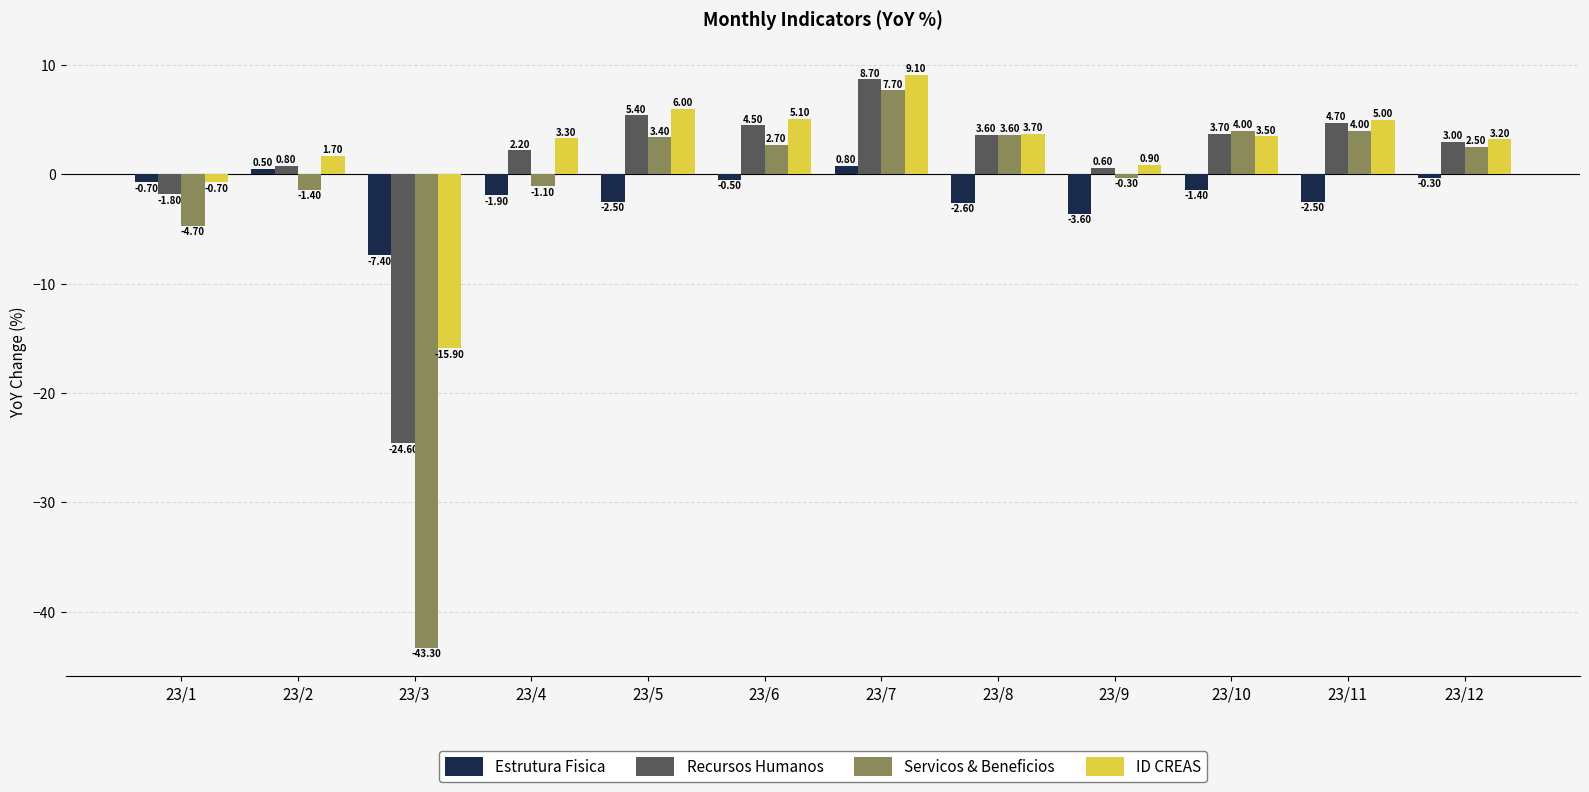

What is the difference between the maximum and minimum values in the Estrutura Fisica series?

8.2